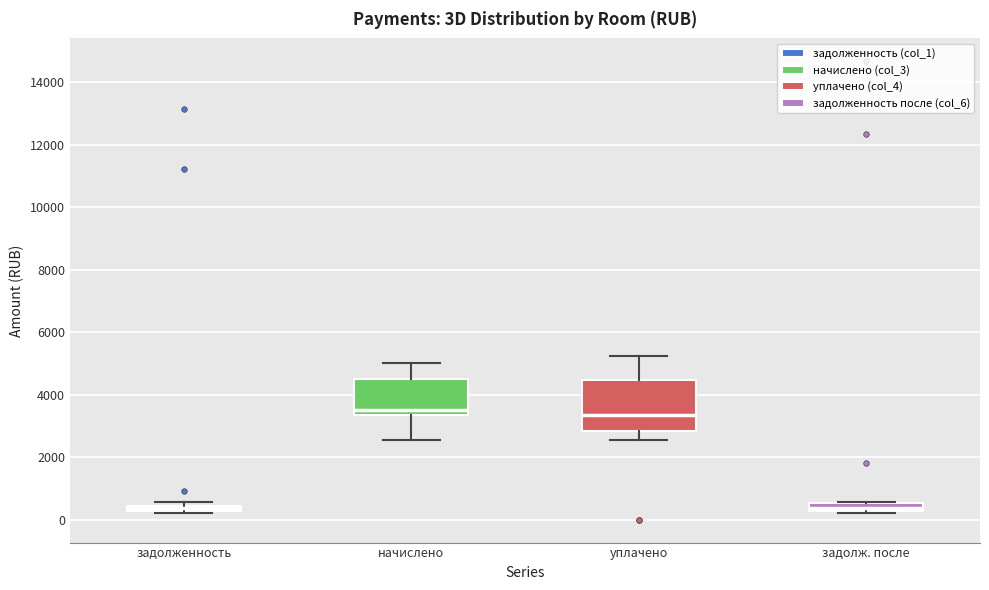

Comparing the boxes themselves (not the whiskers), which one is the tallest?

уплачено